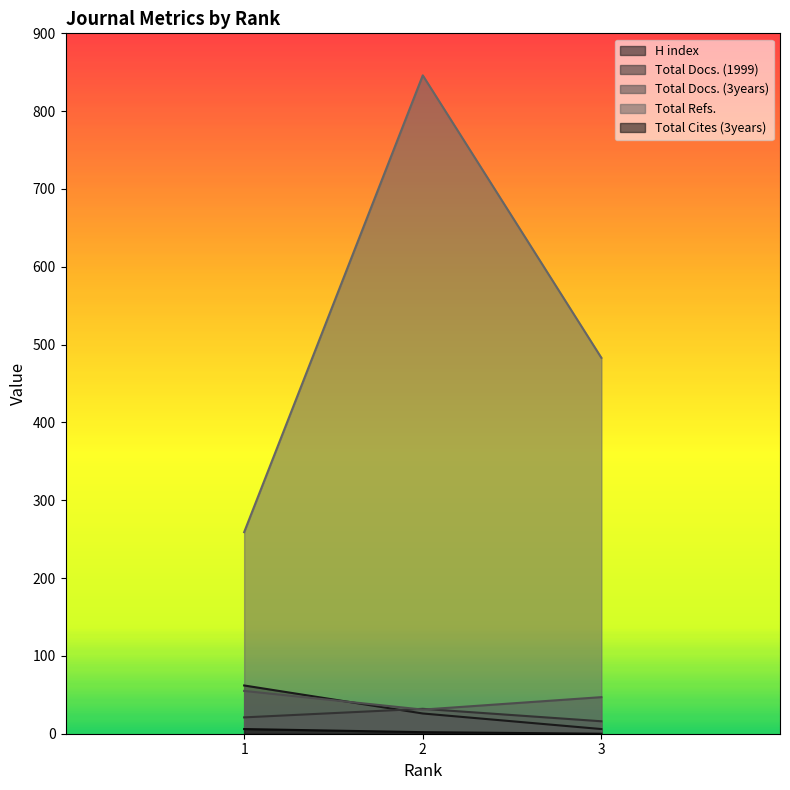

At how many categories does at least one series exceed 59?

3